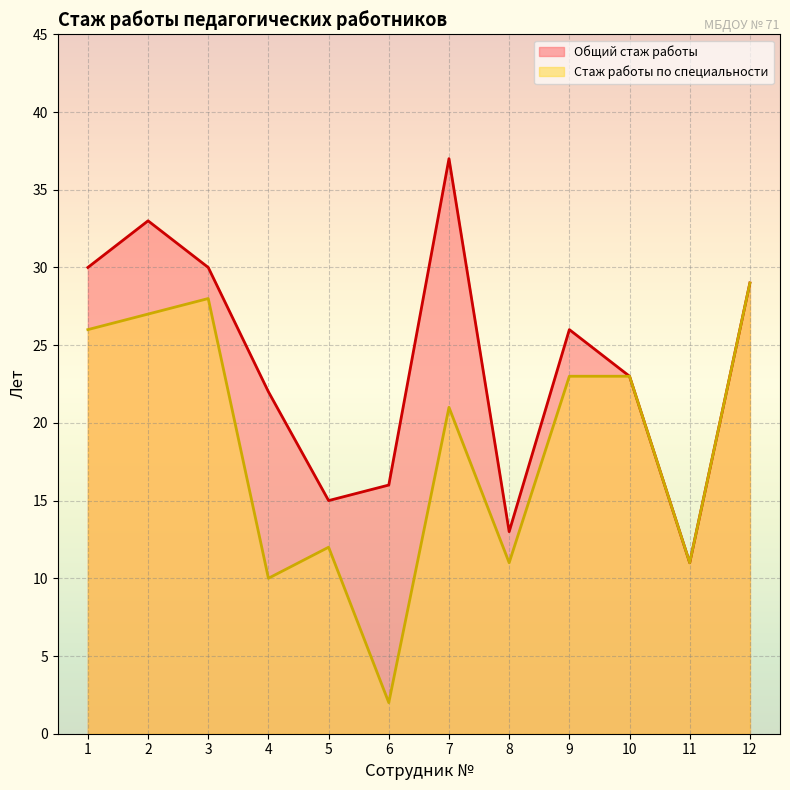

What is the value of the Общий стаж работы point at the 6th from the left?

16